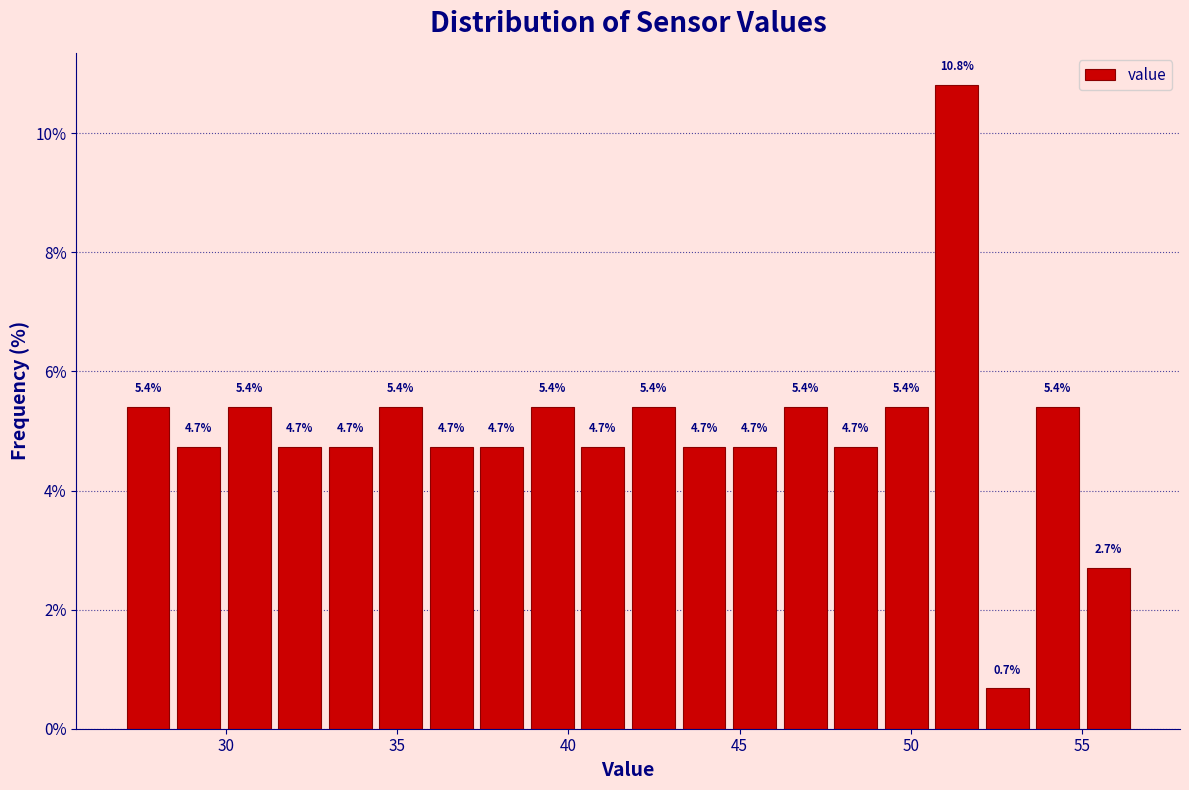

Read against the x-axis, roughly where is the centre of the tallest bar?

51.5